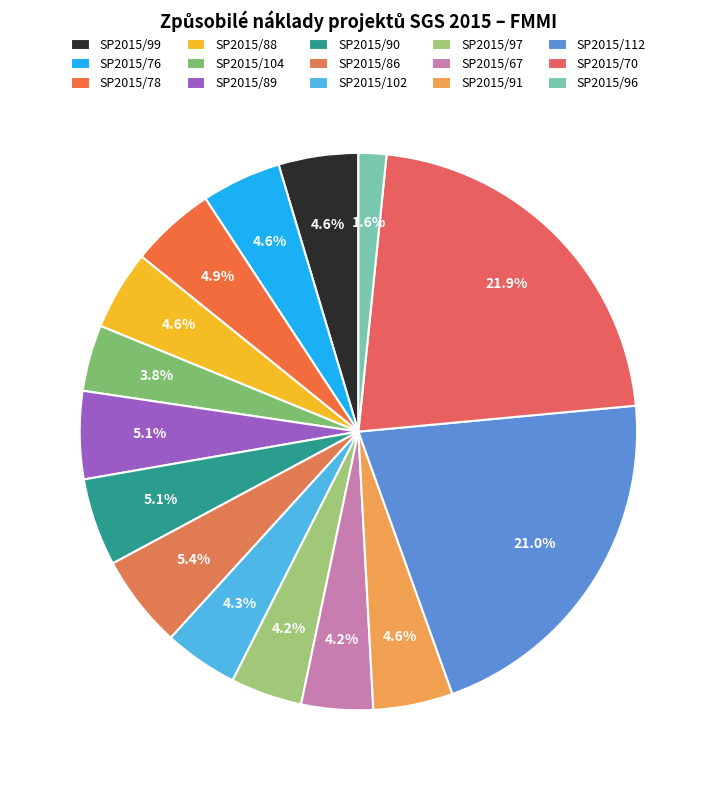

How many segments does this pie chart have?

15